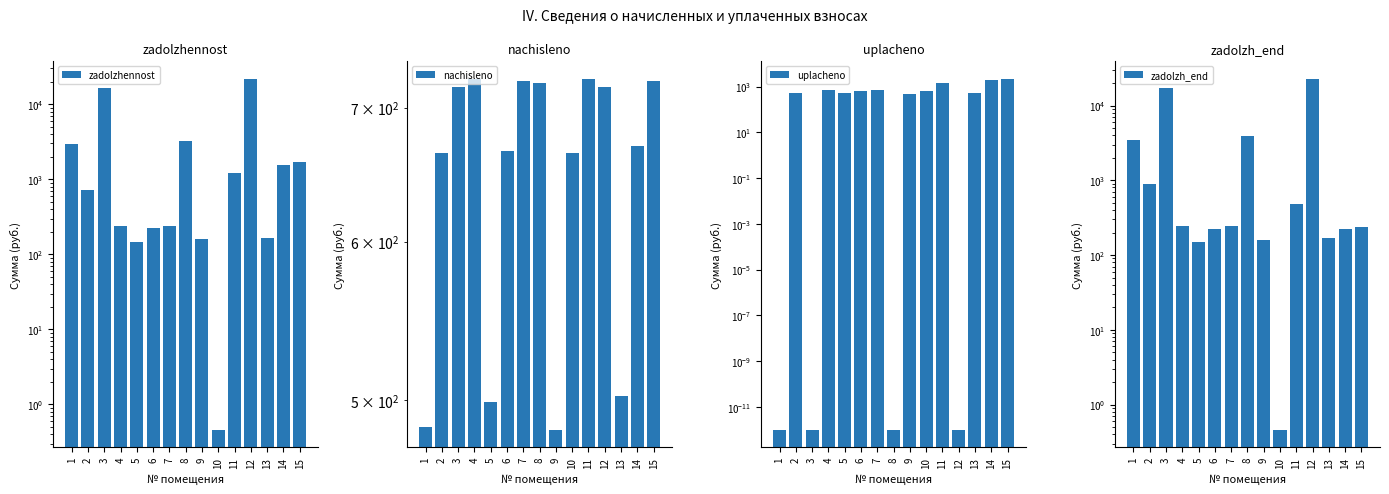

Which has a higher value, 1 or 11?

1